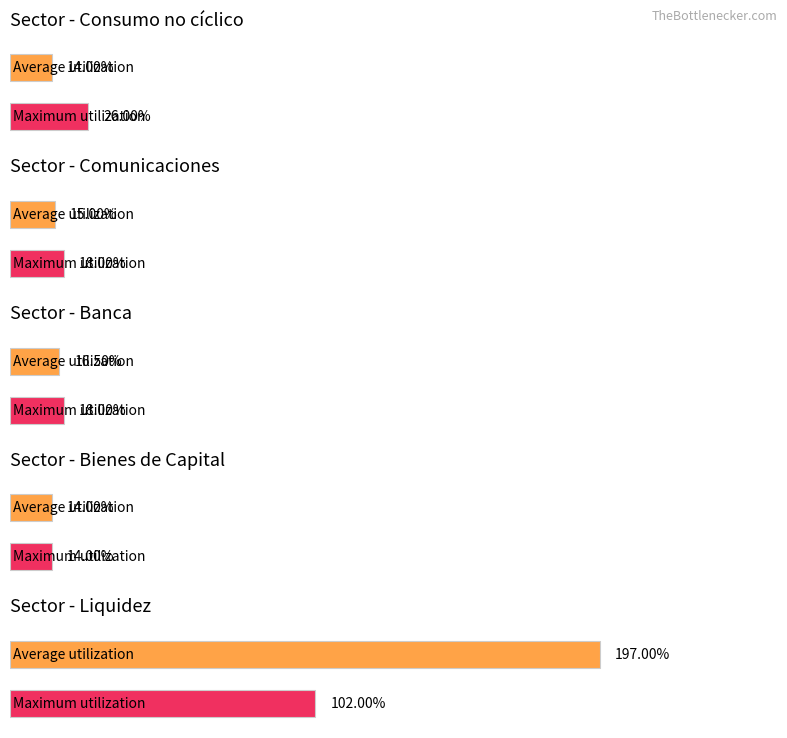

How many groups of bars are there?

5